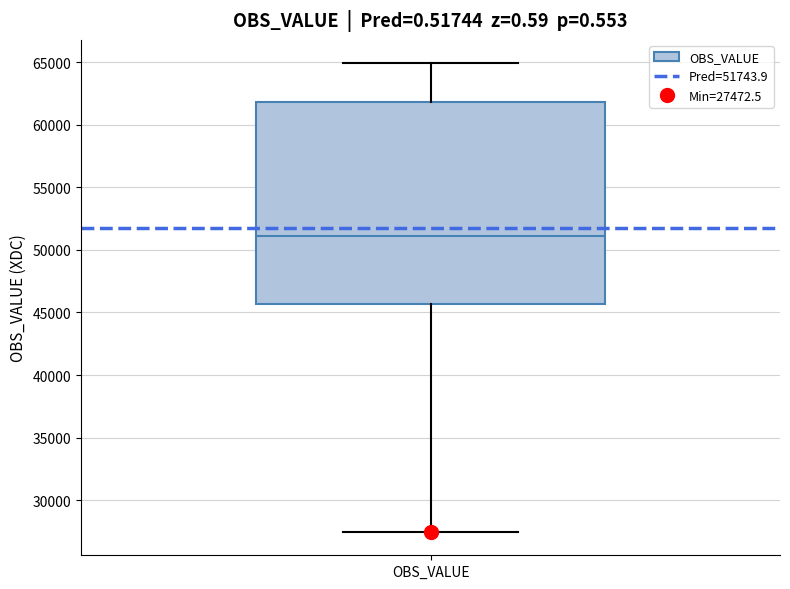

Where does the upper whisker of the box for OBS_VALUE end on the y-axis? The values are not printed on the chart, so give them approximately, as read against the axis.

65000